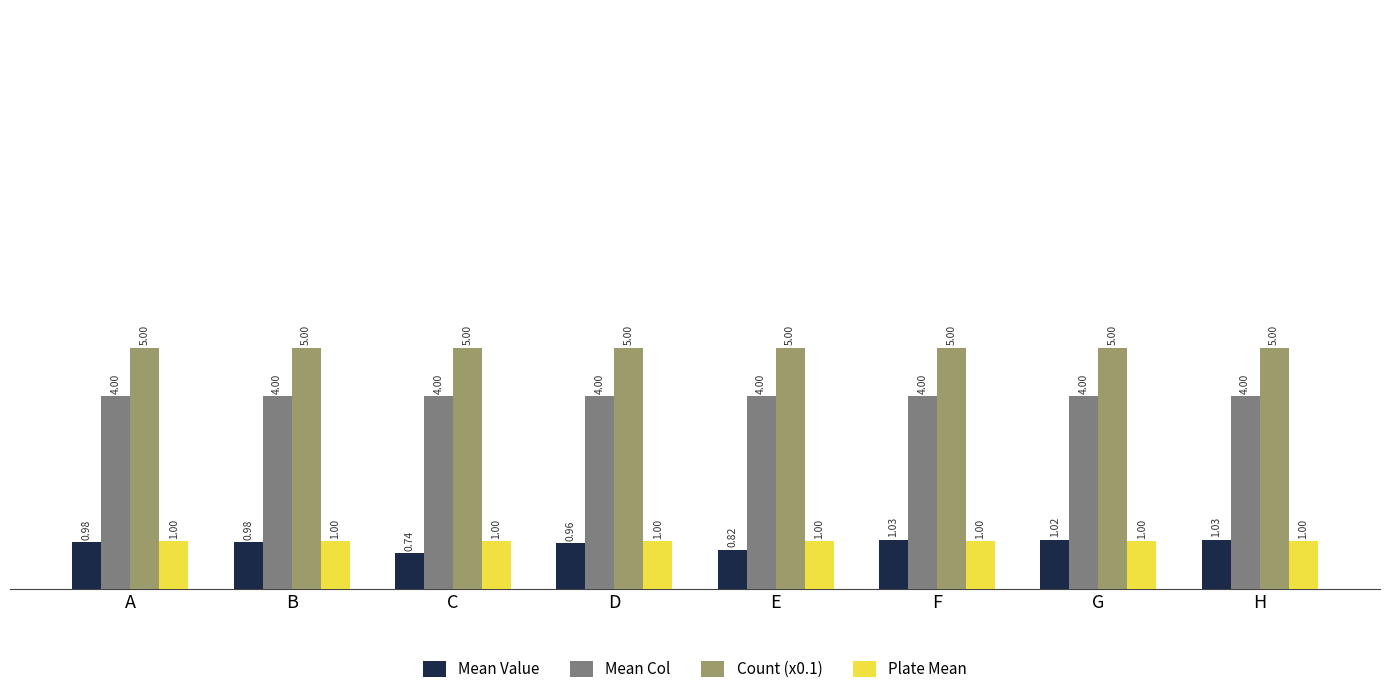

What is the greatest value displayed?

5.0